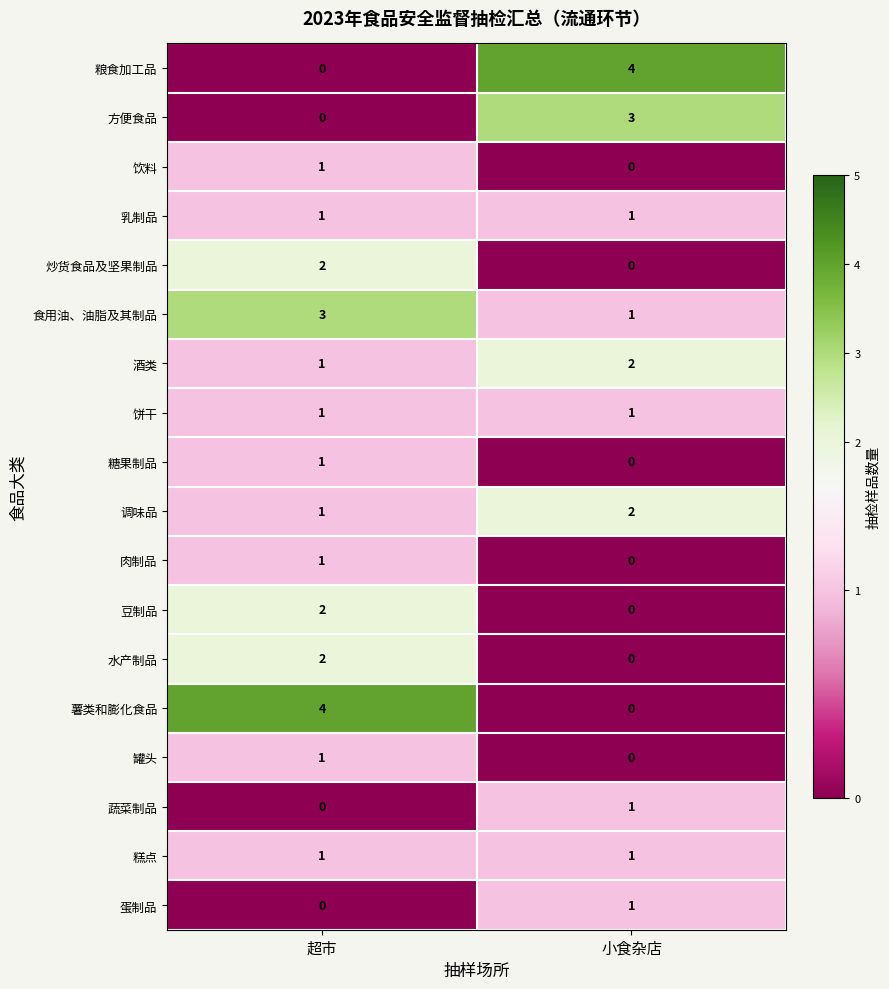

What is the difference between the maximum and minimum values in the 方便食品 series?

3